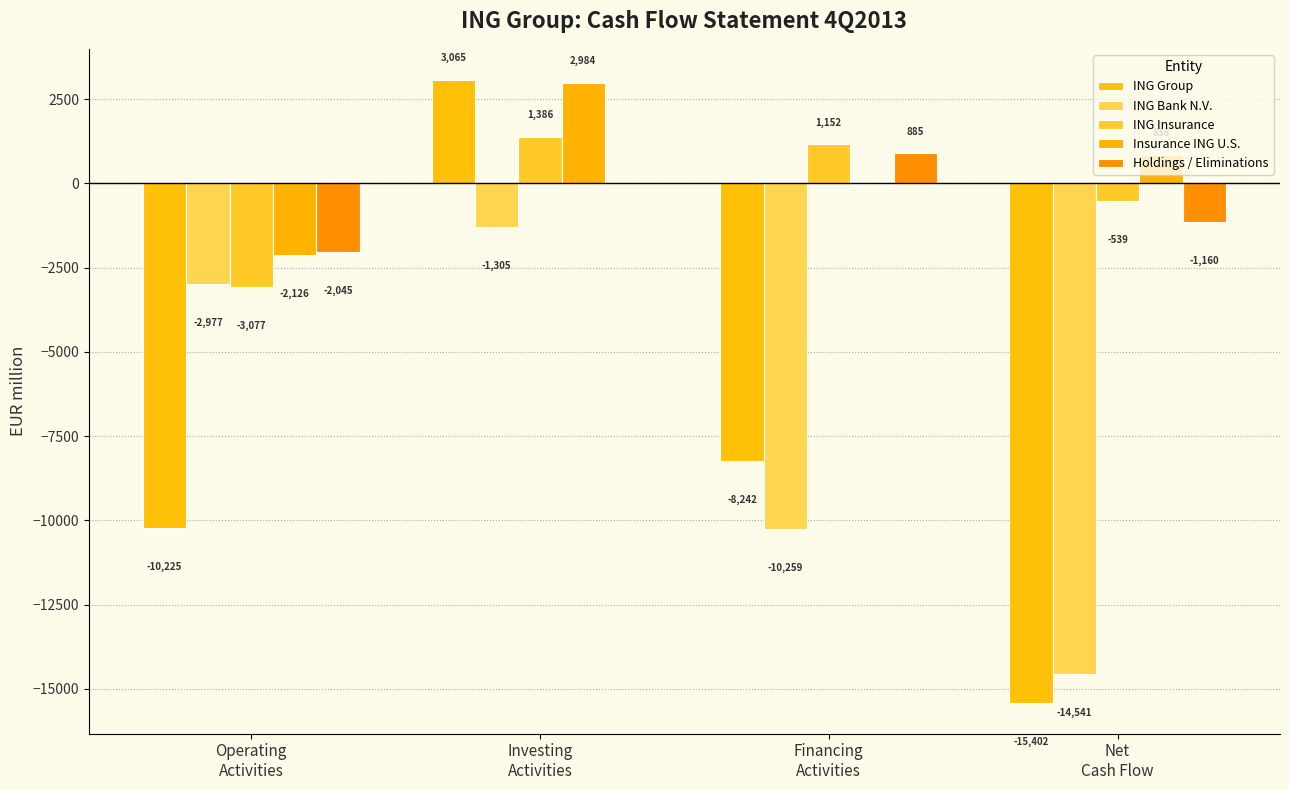

What is the sum of the ING Bank N.V. values at Financing
Activities and Investing
Activities?

-11564